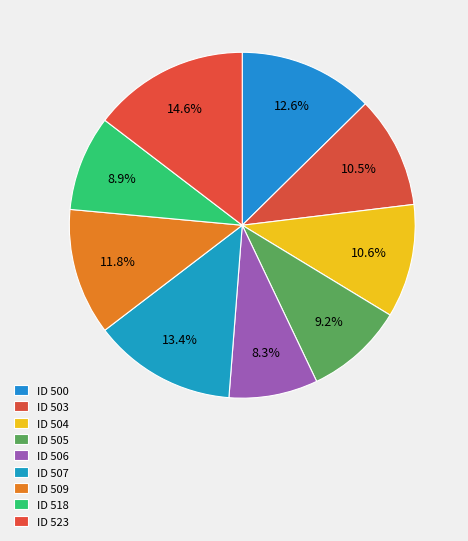

Count the number of slices in the pie.

9